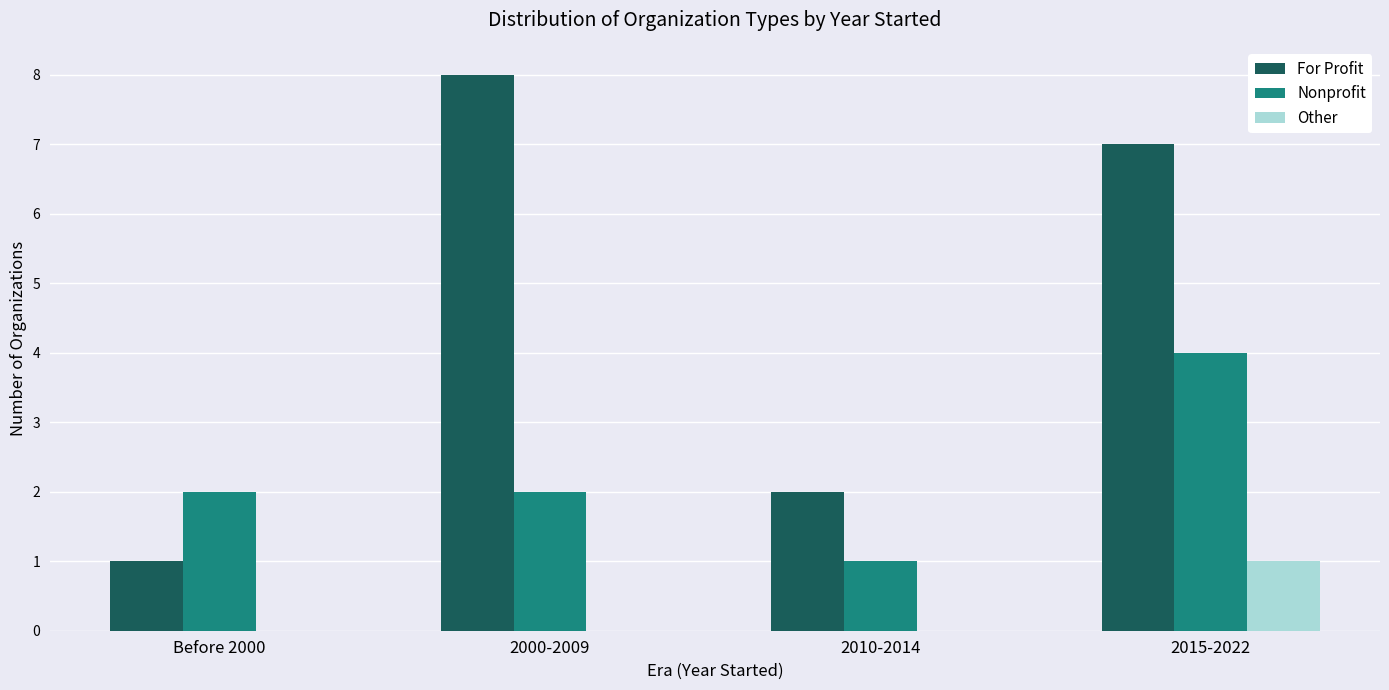

Reading left to right, extract all data points from this chart.

For Profit: Before 2000=1	2000-2009=8	2010-2014=2	2015-2022=7
Nonprofit: Before 2000=2	2000-2009=2	2010-2014=1	2015-2022=4
Other: Before 2000=0	2000-2009=0	2010-2014=0	2015-2022=1